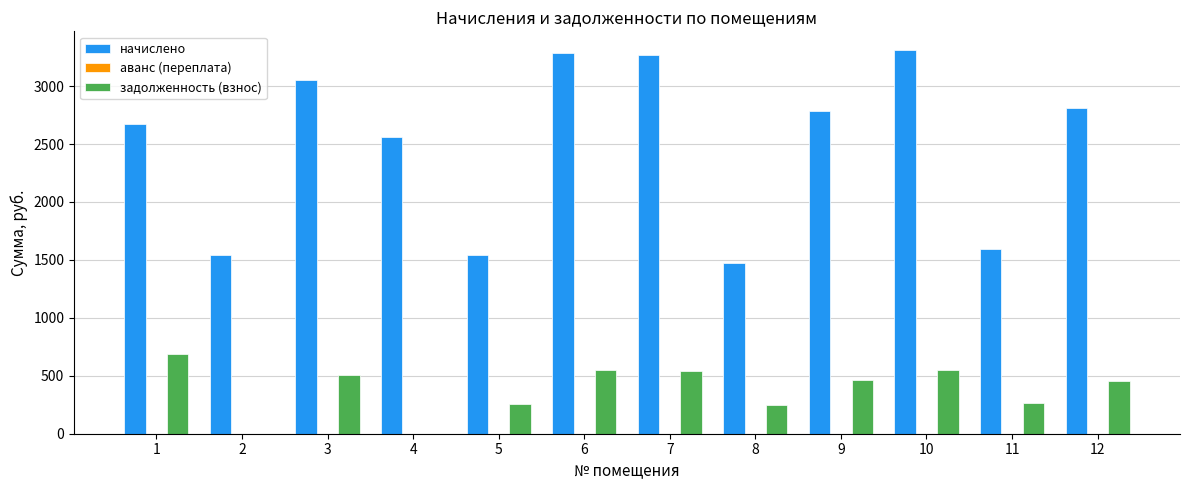

How many groups of bars are there?

12